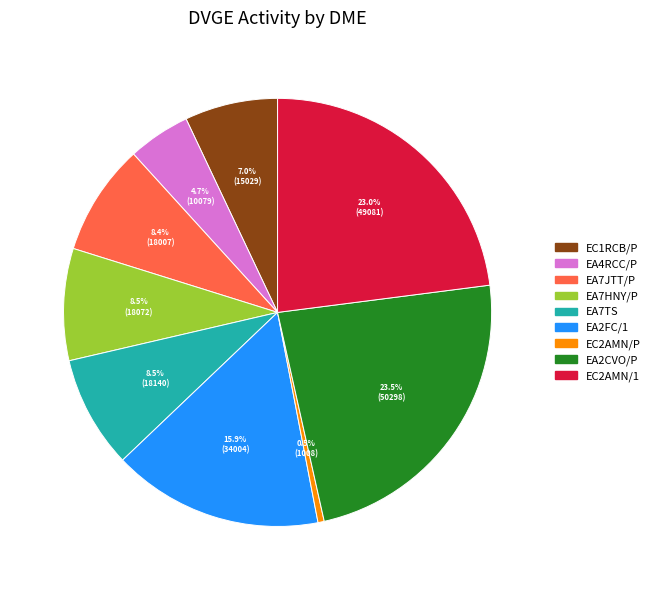

Is there any slice that represents more than half of the pie?

No